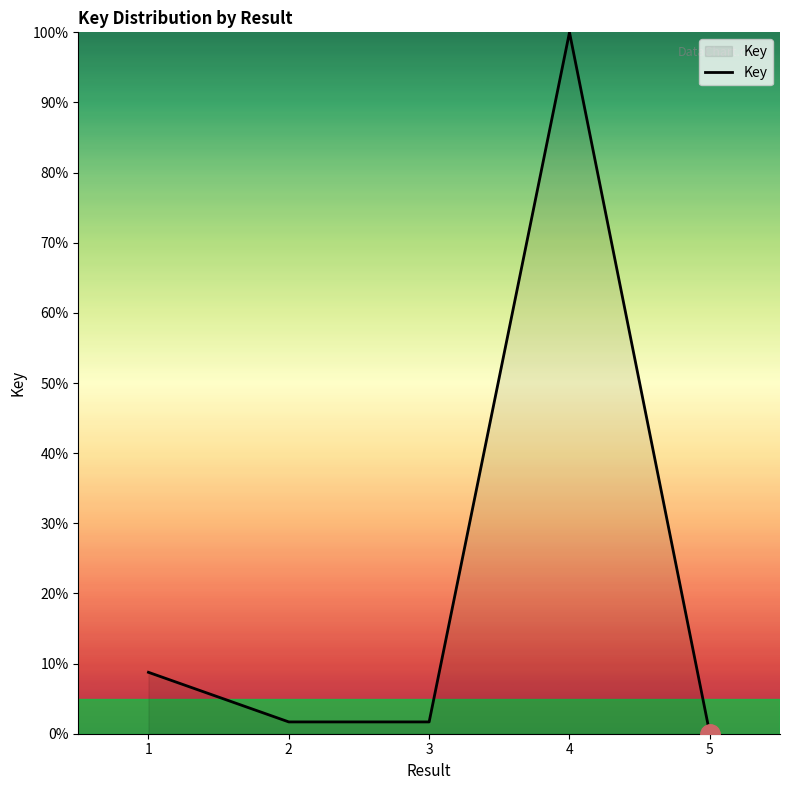

Is it true that the value at 5 is 0.0?

True